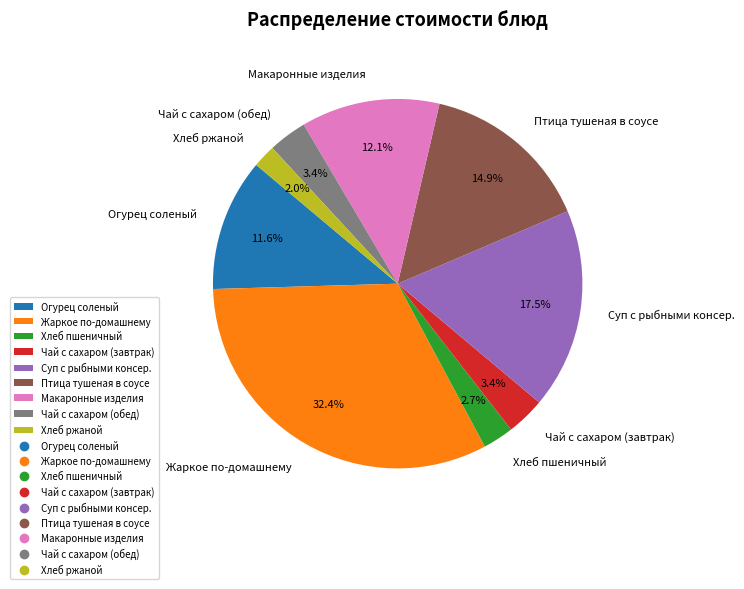

True or false: Макаронные изделия accounts for 12% of the total.

True